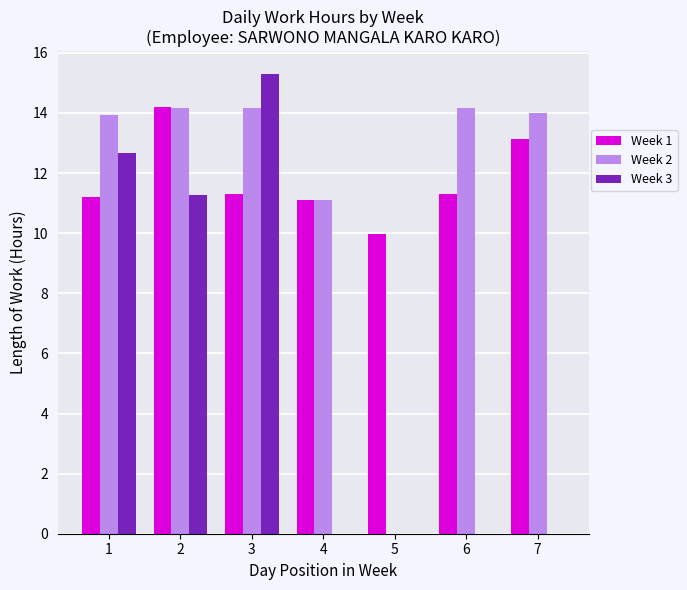

What are all the series names shown in the legend?

Week 1, Week 2, Week 3